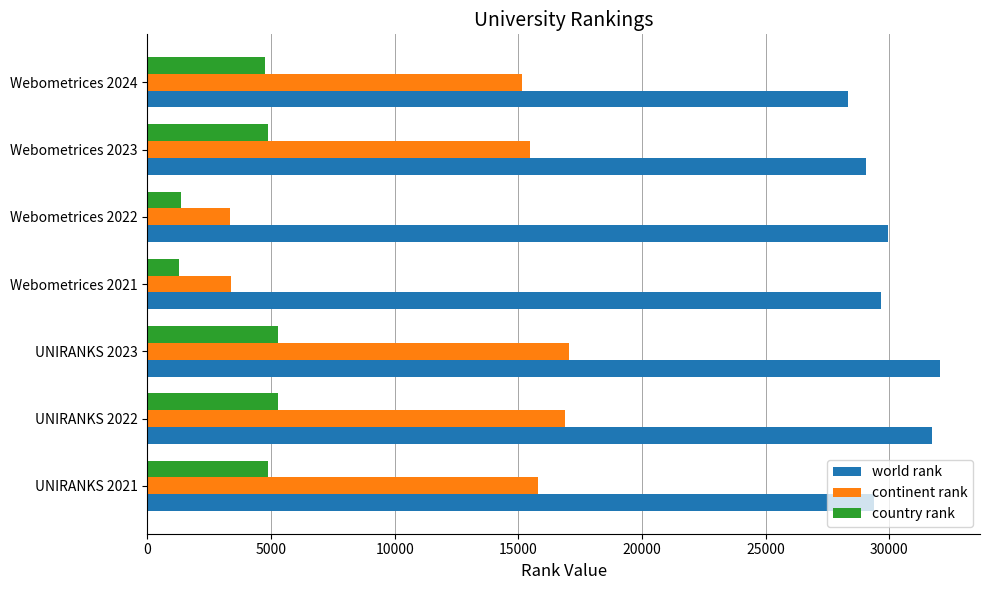

Is it true that world rank equals 41296 at Webometrices 2024?

False